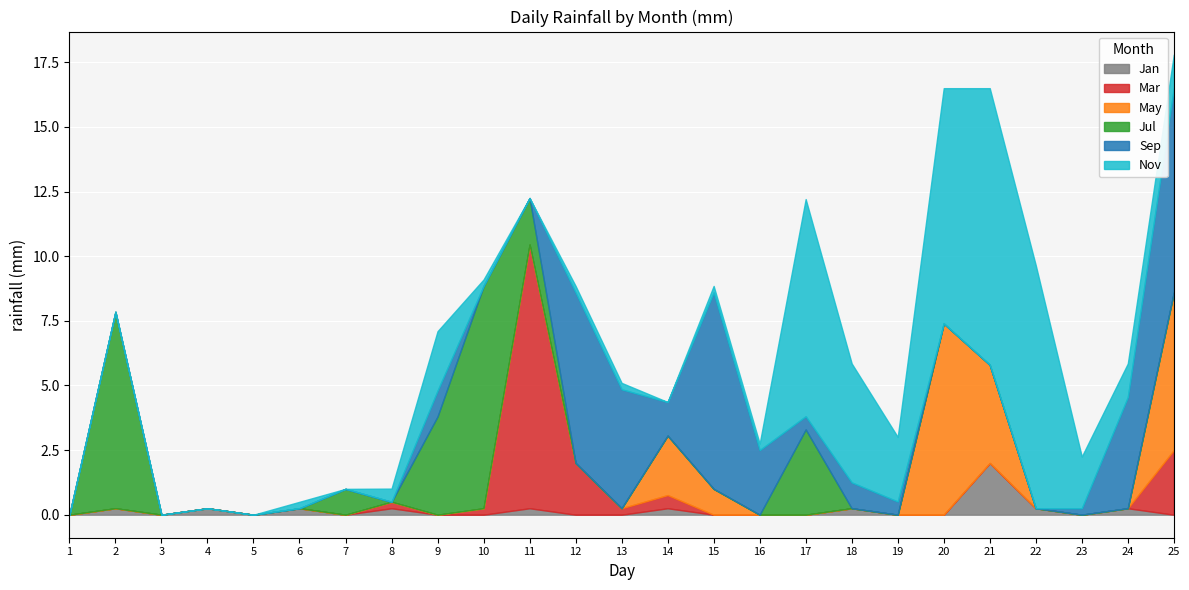

Reading left to right, what are all the values shown in this chart?

Jan: 0.0	0.2	0.0	0.2	0.0	0.2	0.0	0.2	0.0	0.0	0.2	0.0	0.0	0.2	0.0	0.0	0.0	0.2	0.0	0.0	2.0	0.2	0.0	0.2	0.0
Mar: 0.0	0.0	0.0	0.0	0.0	0.0	0.0	0.2	0.0	0.2	10.2	2.0	0.2	0.5	0.0	0.0	0.0	0.0	0.0	0.0	0.0	0.0	0.0	0.0	2.5
May: 0.0	0.0	0.0	0.0	0.0	0.0	0.0	0.0	0.0	0.0	0.0	0.0	0.0	2.3	1.0	0.0	0.0	0.0	0.0	7.4	3.8	0.0	0.0	0.0	6.1
Jul: 0.0	7.6	0.0	0.0	0.0	0.0	1.0	0.0	3.8	8.6	1.8	0.0	0.0	0.0	0.0	0.0	3.3	0.0	0.0	0.0	0.0	0.0	0.0	0.0	0.0
Sep: 0.0	0.0	0.0	0.0	0.0	0.0	0.0	0.0	1.0	0.0	0.0	6.6	4.6	1.3	7.6	2.5	0.5	1.0	0.5	0.0	0.0	0.0	0.2	4.3	7.9
Nov: 0.0	0.0	0.0	0.0	0.0	0.2	0.0	0.5	2.3	0.2	0.0	0.2	0.2	0.0	0.2	0.2	8.4	4.6	2.5	9.1	10.7	9.4	2.0	1.3	1.3